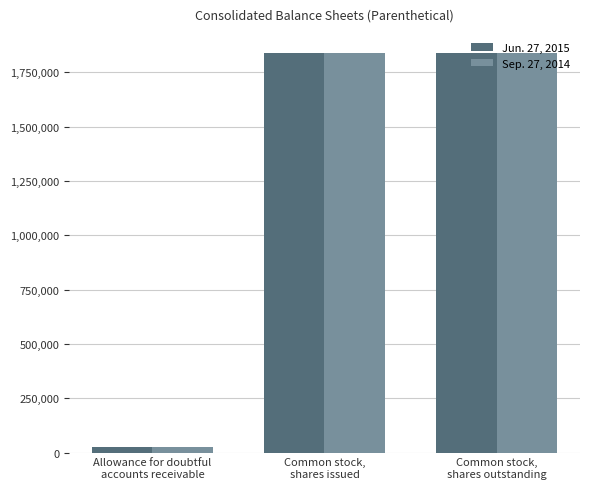

What is the difference between the maximum and minimum values in the Jun. 27, 2015 series?

1814877